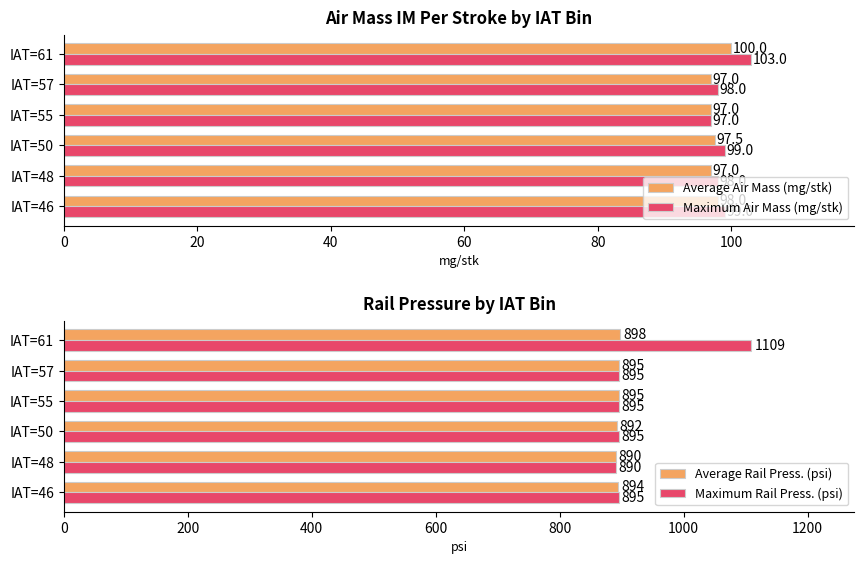

What is the difference between the second highest and minimum values in the Maximum Rail Press. (psi) series?

5